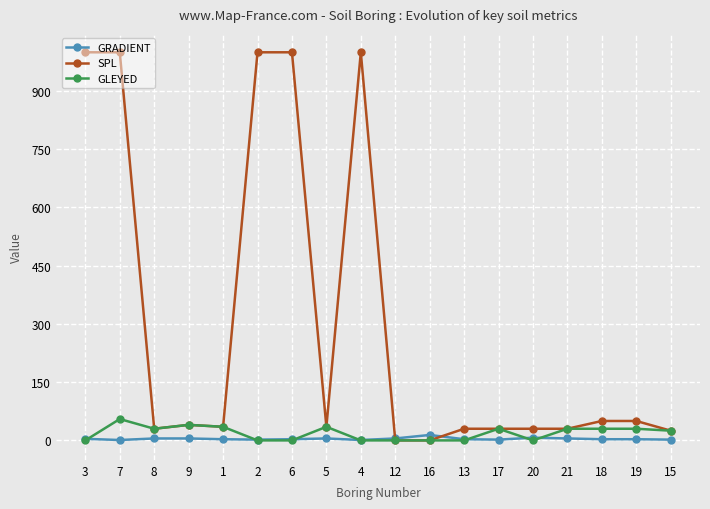

What is the label of the 6th point from the right?

17